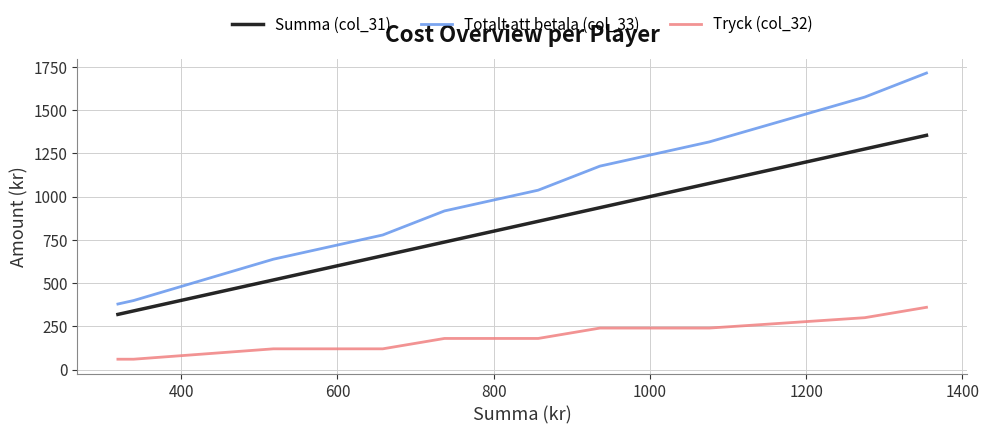

The Totalt att betala (col_33) series shows 198 at 10. True or false?

False